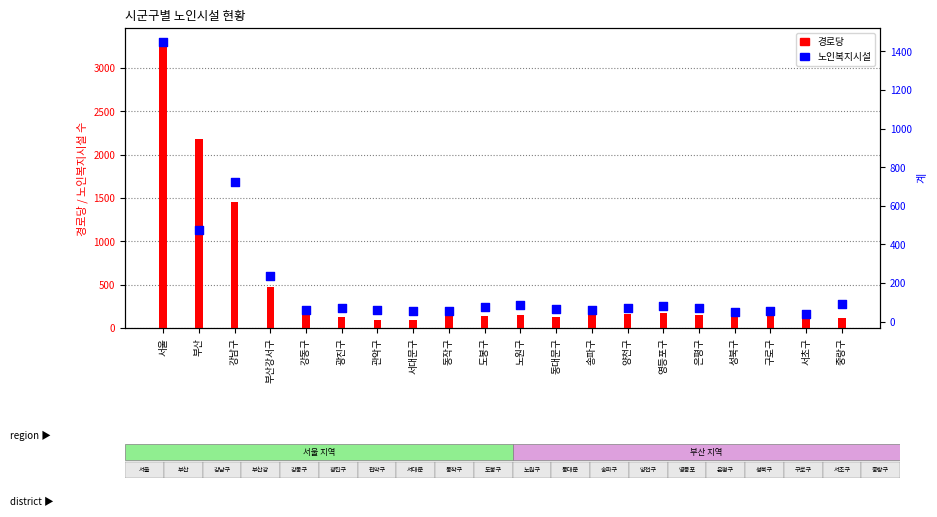

Which series has the largest Y range (max minus min)?

경로당